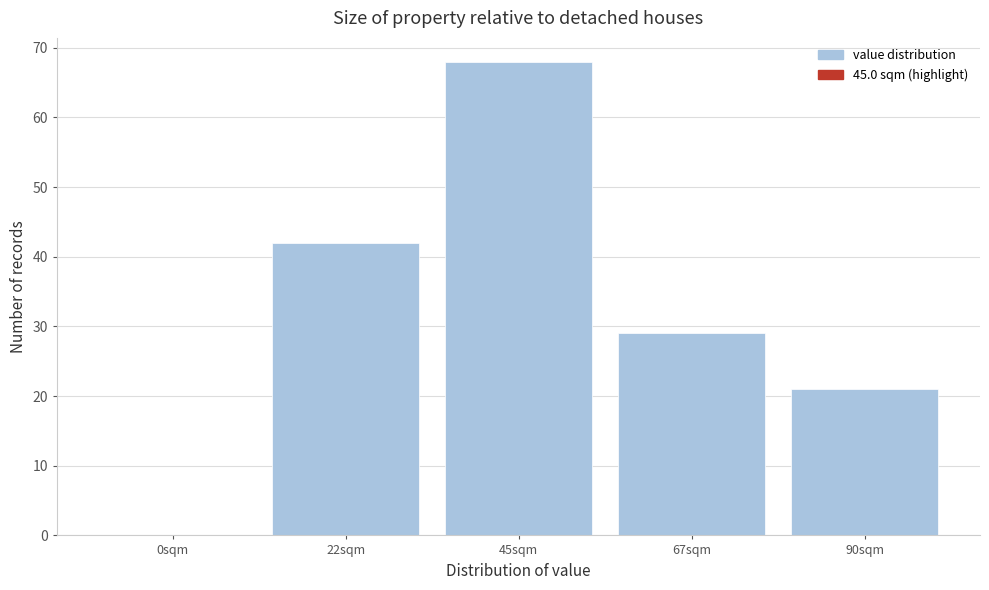

Reading left to right, transcribe all the data shown in this chart.

0sqm=0	22sqm=42	45sqm=68	67sqm=29	90sqm=21